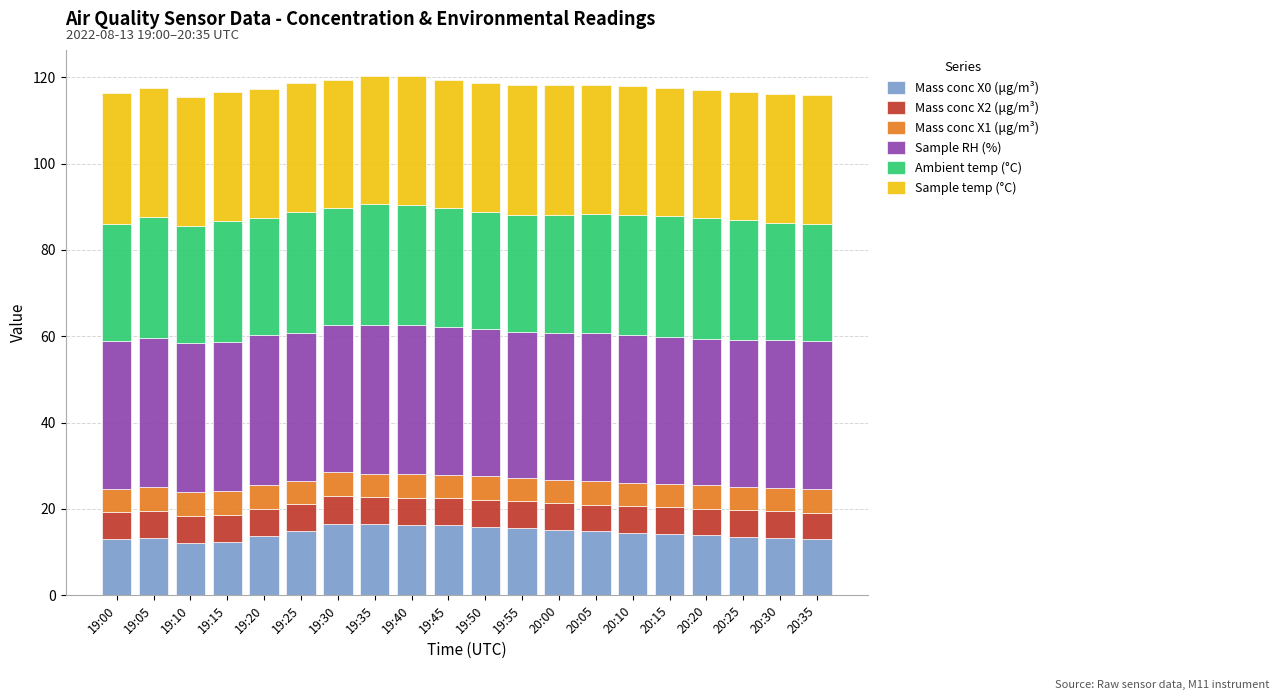

What is the total value across all series at 20:20?

117.0